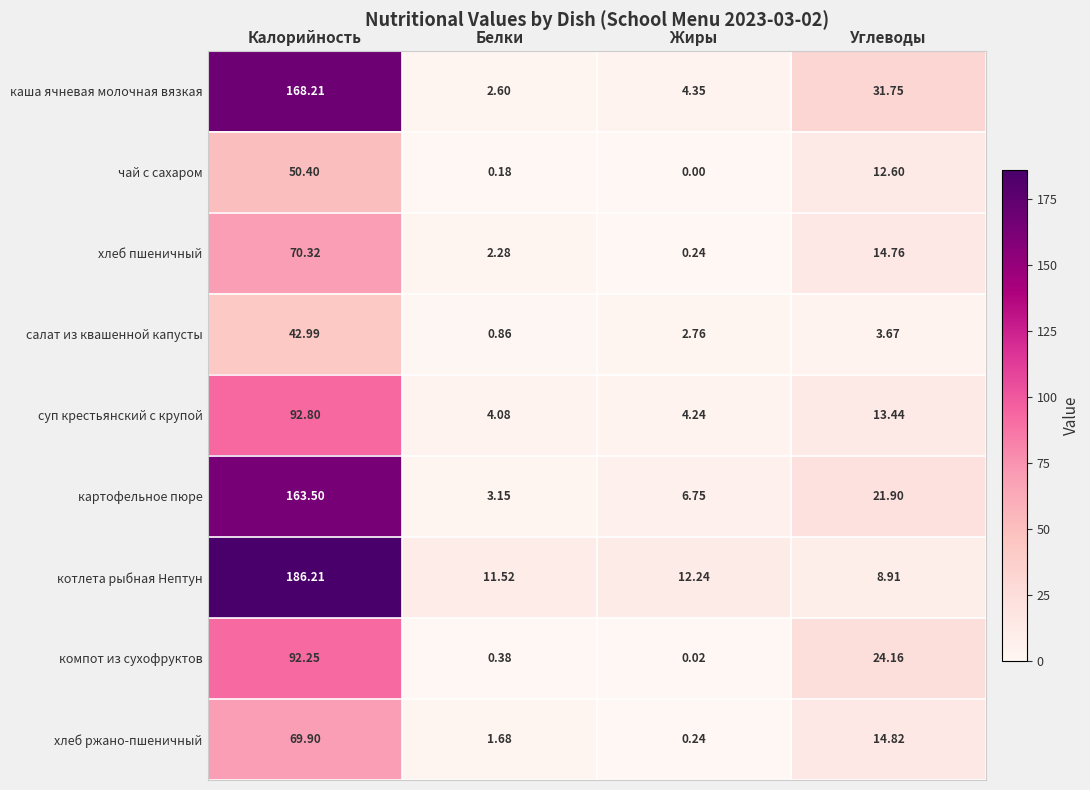

At which label does каша ячневая молочная вязкая first exceed 31?

Калорийность